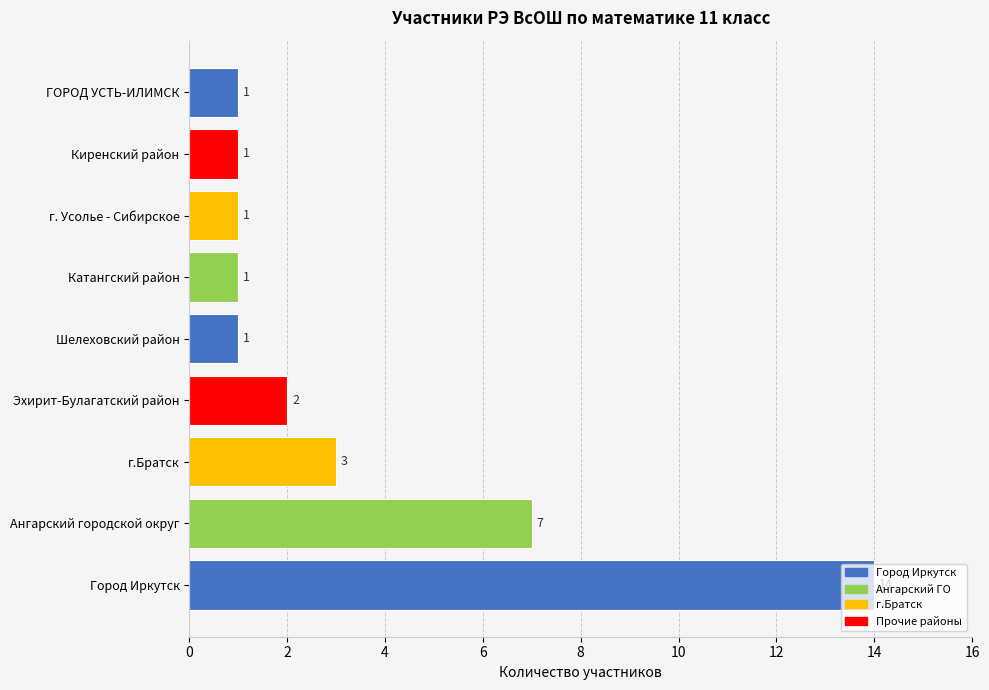

At which label is the value closest to 7?

Ангарский городской округ